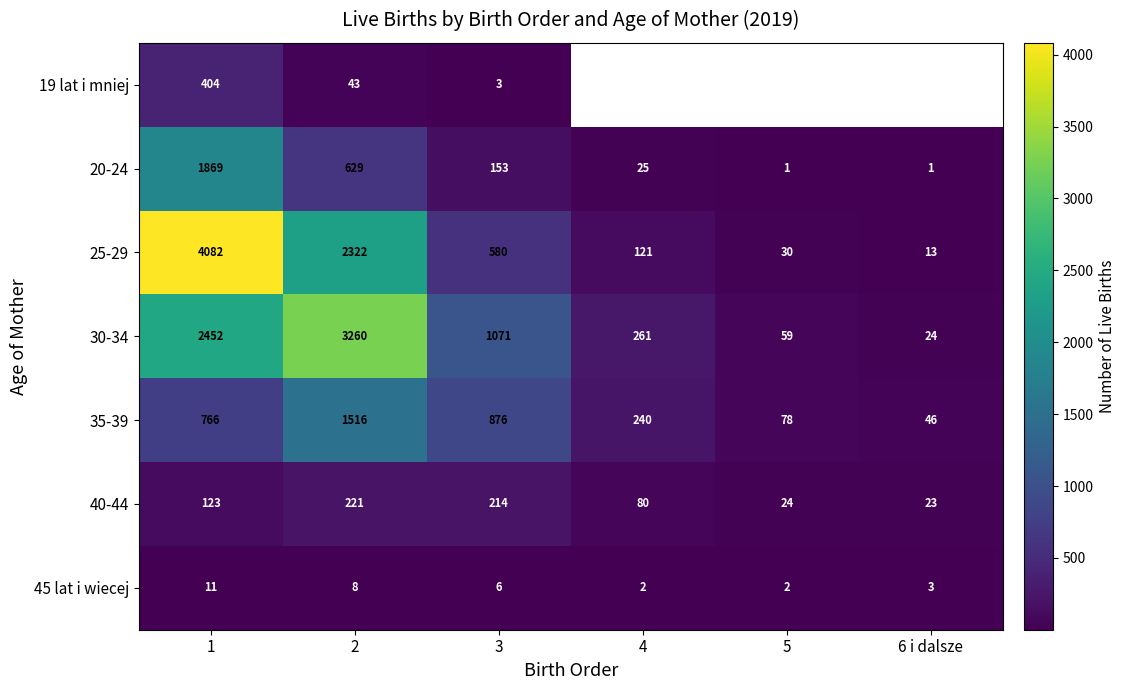

What is the total value across all series at 1?

9707